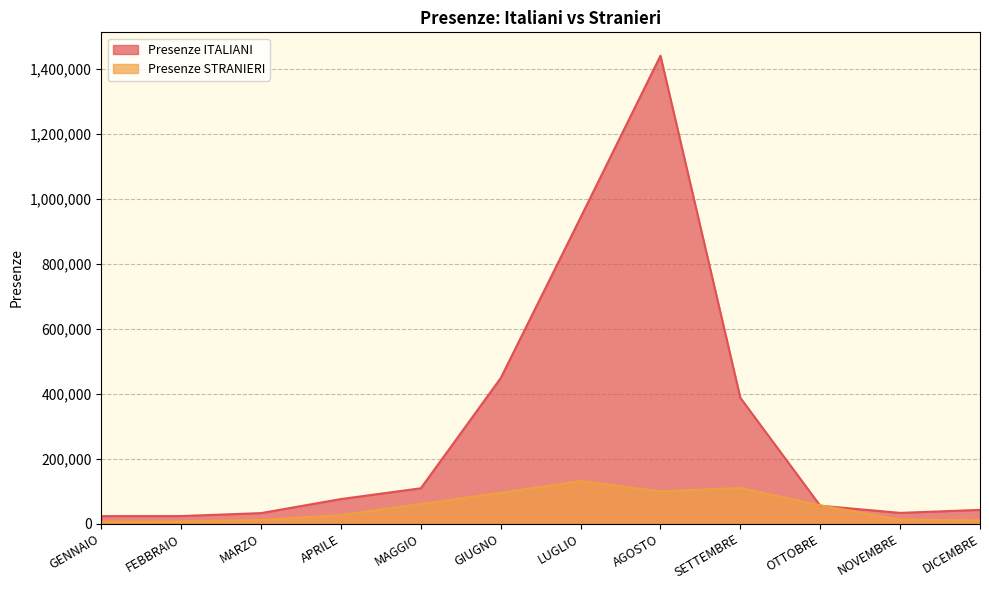

True or false: Presenze STRANIERI has more than 0 interior local peaks.

True